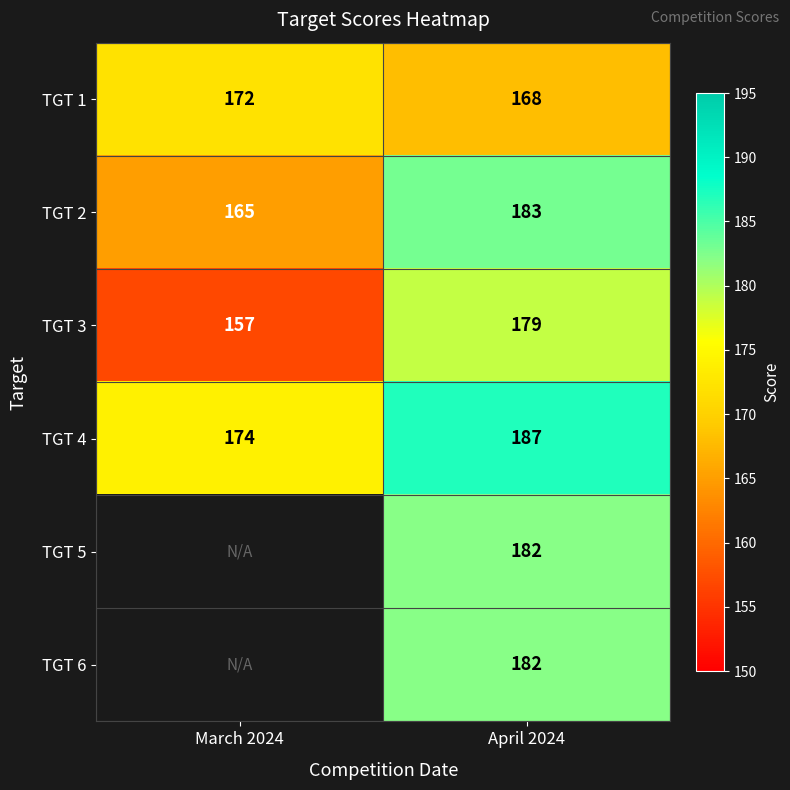

What is the maximum value for TGT 4?

187